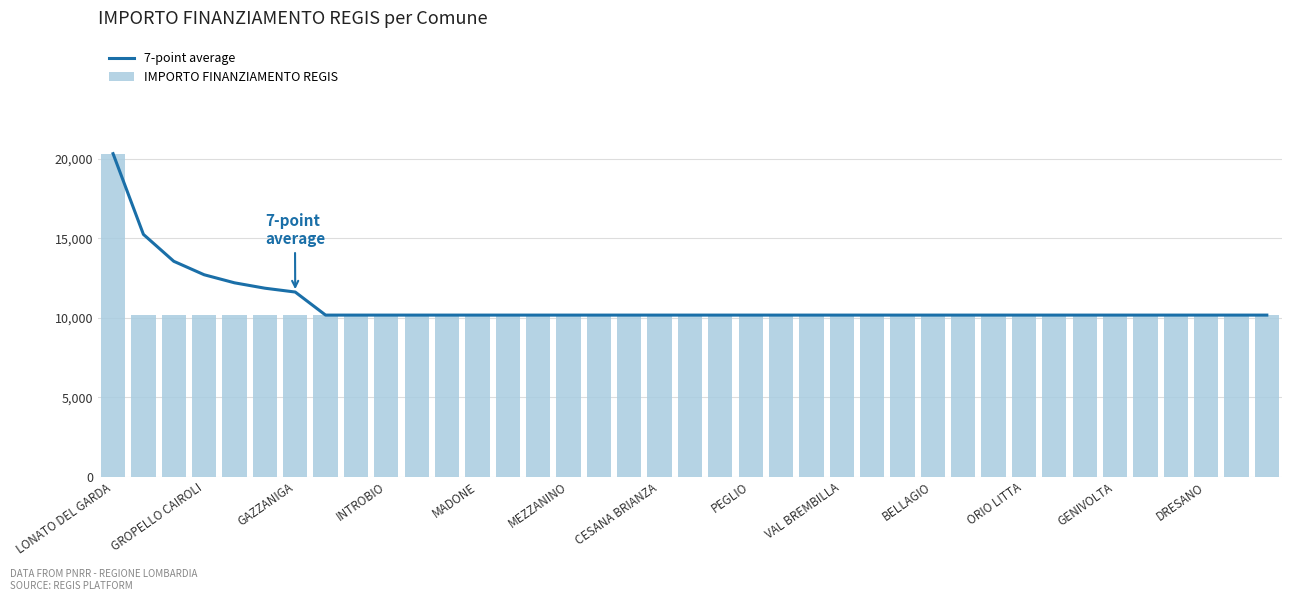

True or false: 7-point average has a value of 10172.0 at INTROBIO.

True